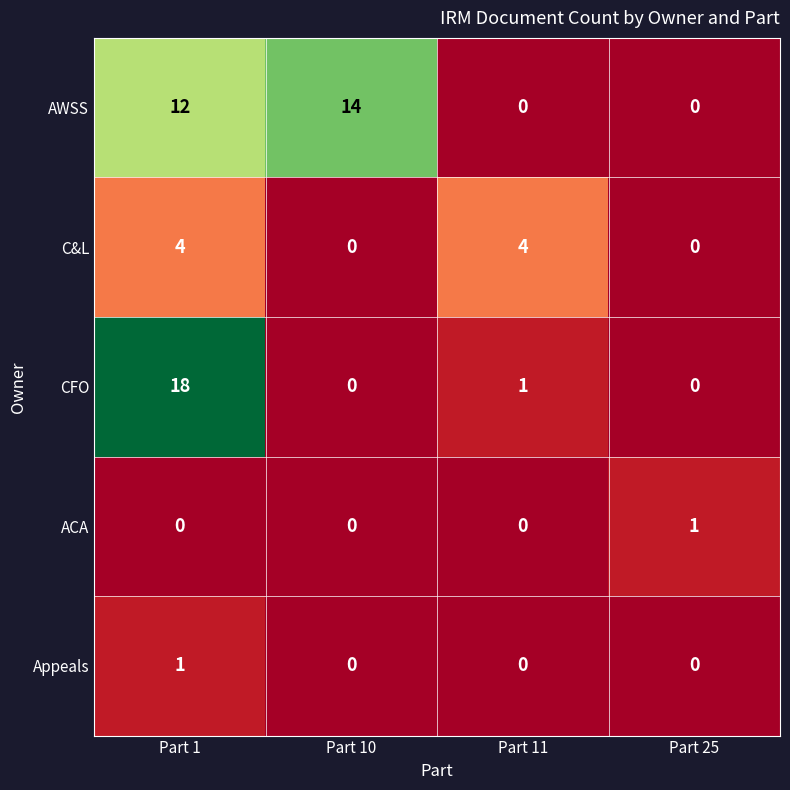

Is the value of Appeals at Part 11 greater than the value of CFO at Part 1?

No